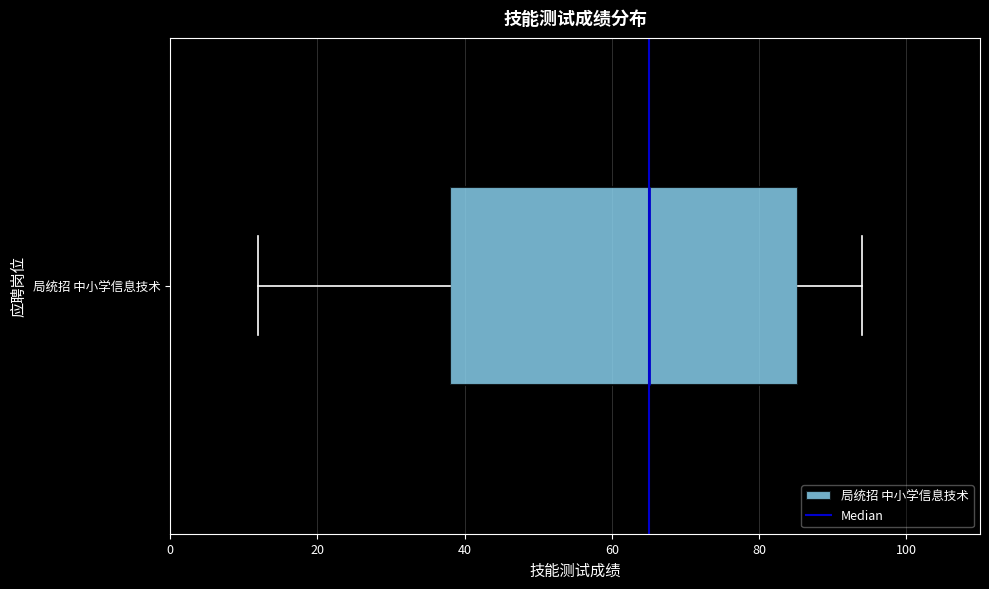

Transcribe this box plot: give where the median line is, the range the box spans, and where the two whiskers end, as read against the x-axis. The values are not printed on the chart, so give them approximately, as read against the axis.

median 66, box 38 to 86, whiskers 12 to 94